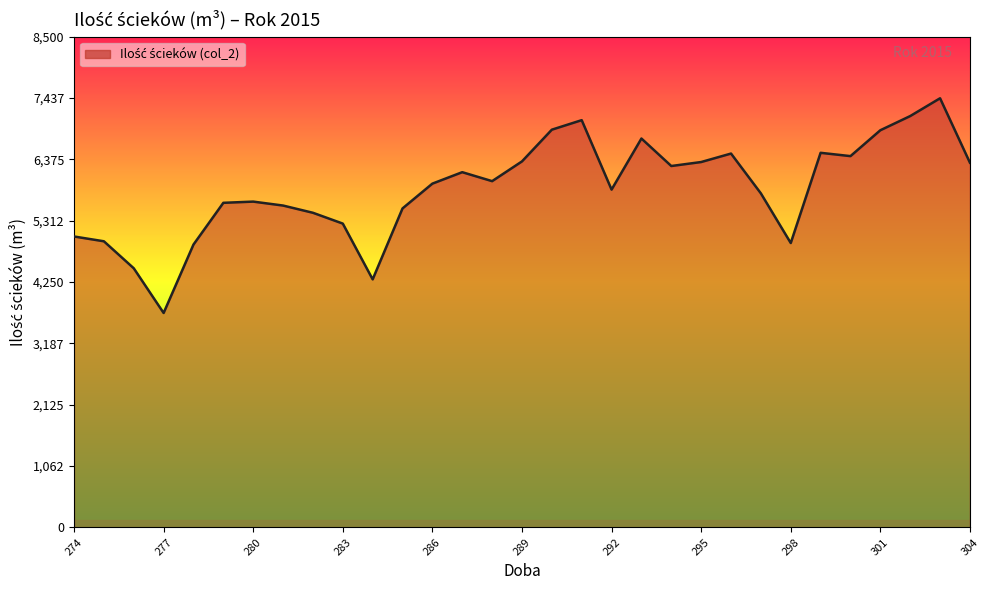

What is the difference between the maximum and minimum values?

3718.8